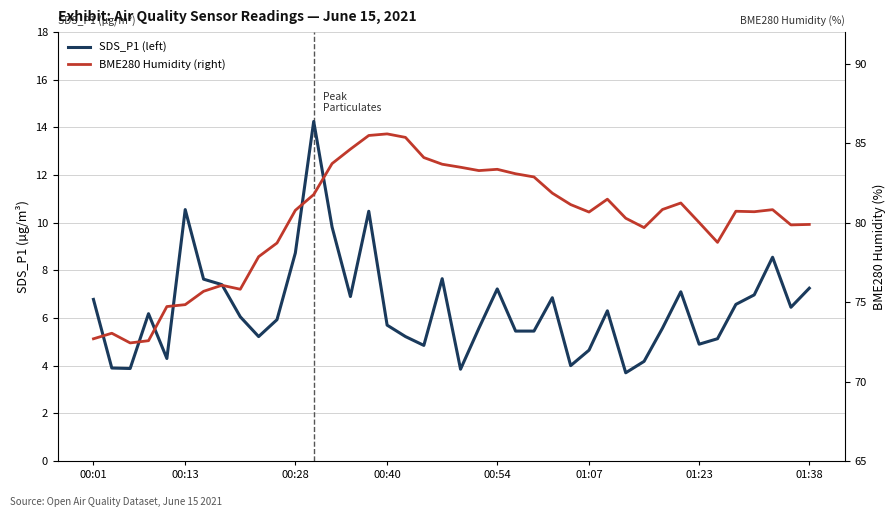

Which series changed the most between 00:13 and 28?

BME280 Humidity (right)